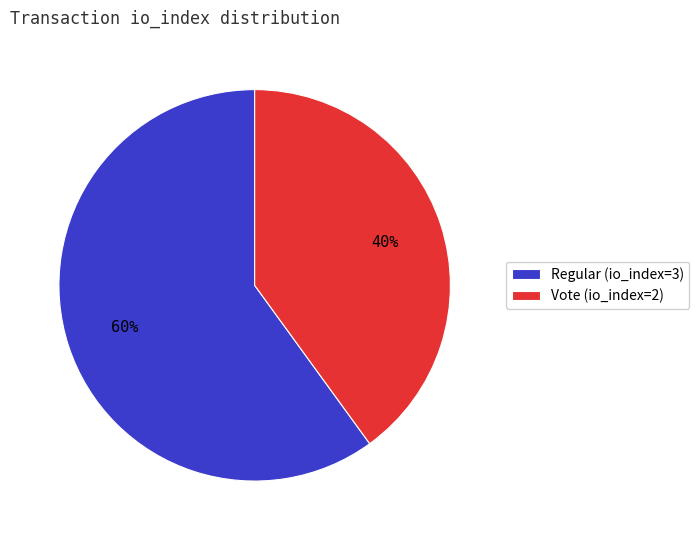

The Regular (io_index=3) slice represents 60% of the pie. True or false?

True